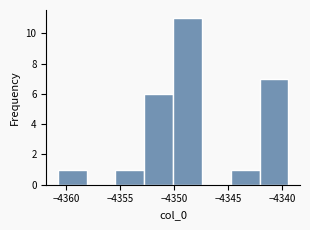

Reading left to right, transcribe this chart: for each bar, give the range it covers on the x-axis and its height. Neither the bar edges nor the heights are printed on the chart, so give them approximately, as read against the axes.

-4361.0 to -4358.0: 1
-4358.0 to -4355.5: 0
-4355.5 to -4353.0: 1
-4353.0 to -4350.0: 6
-4350.0 to -4347.5: 11
-4347.5 to -4345.0: 0
-4345.0 to -4342.0: 1
-4342.0 to -4339.5: 7